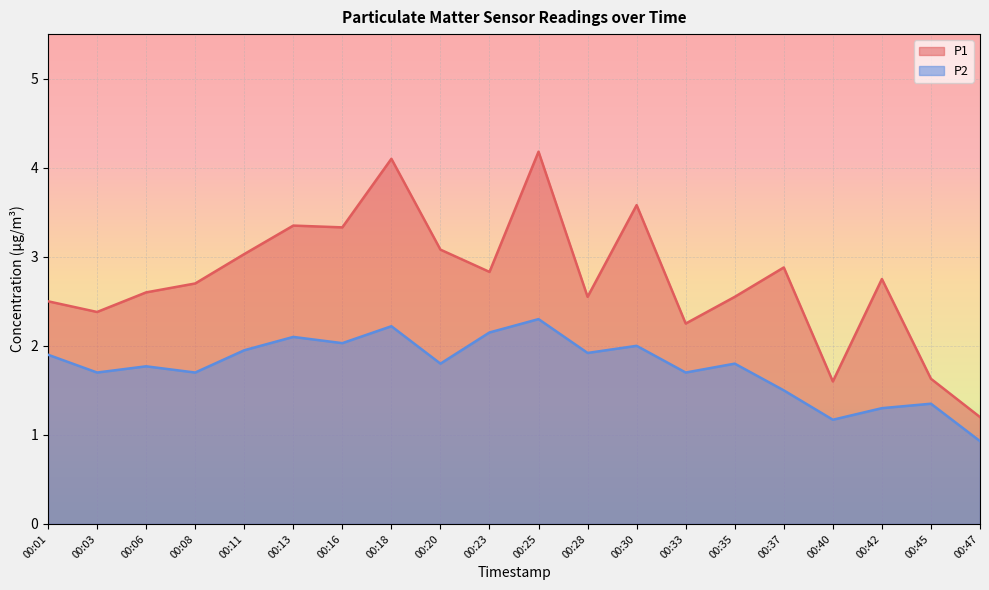

Which series has the largest total across all categories?

P1